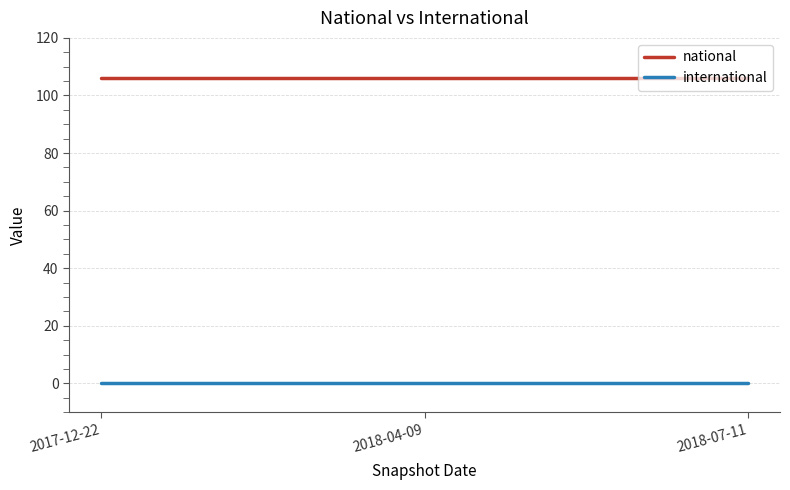

Does the chart have visible grid lines?

Yes